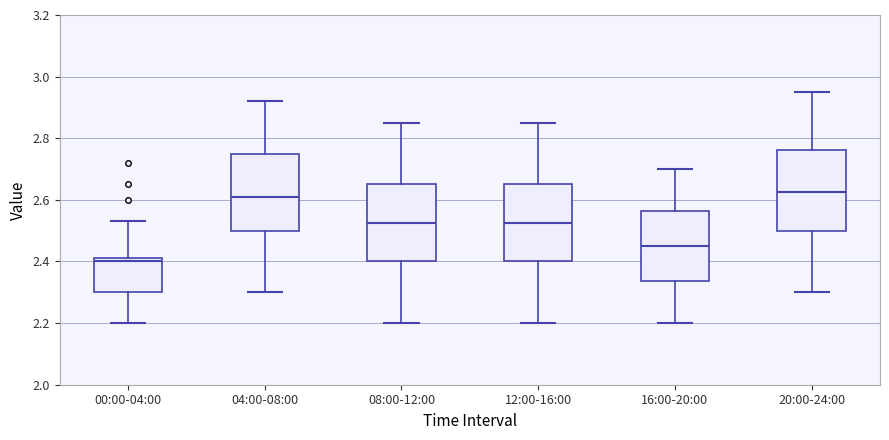

Where does the upper whisker of the box for 00:00-04:00 end on the y-axis? The values are not printed on the chart, so give them approximately, as read against the axis.

2.54